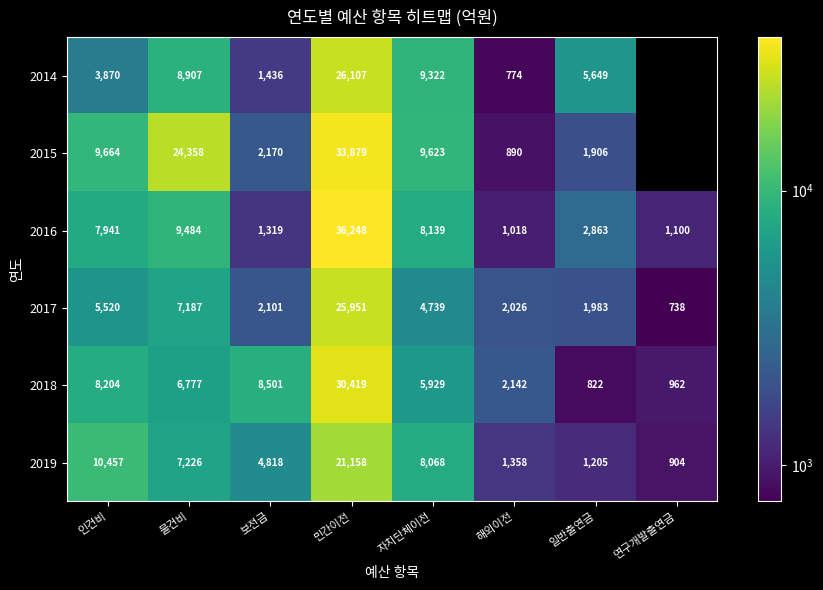

How many series are shown in this chart?

6